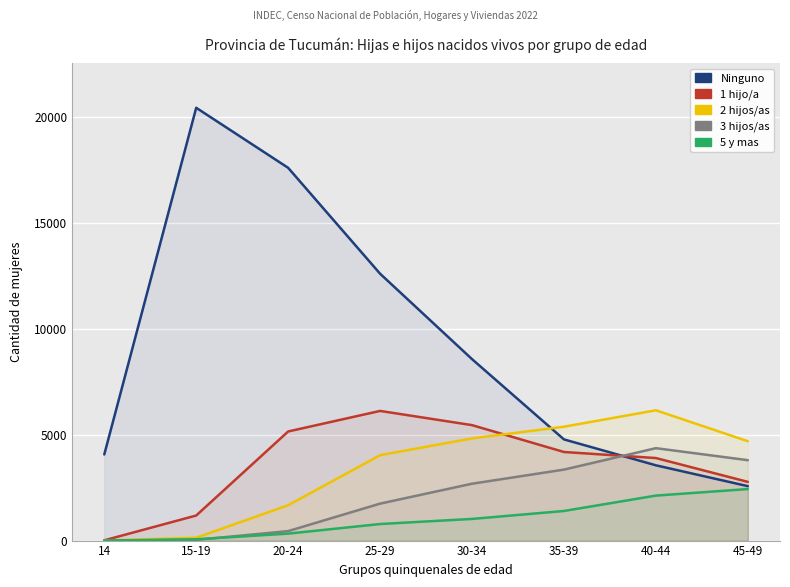

Which category has the lowest value in the 1 hijo/a series?

14